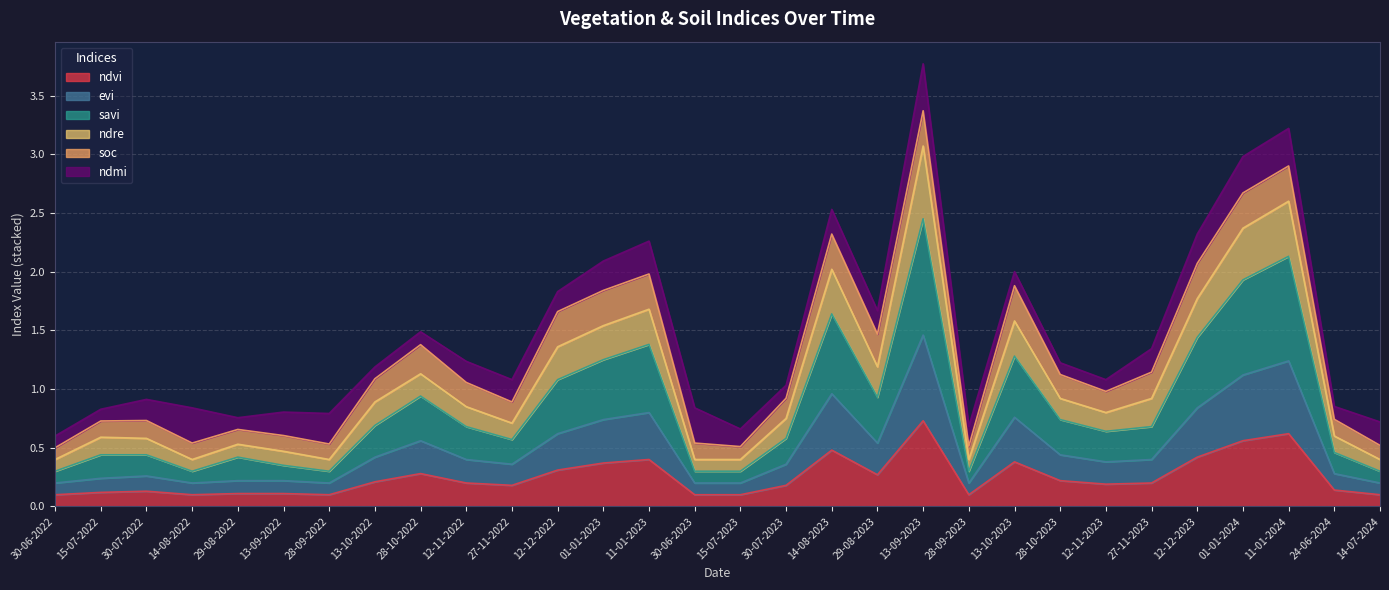

What is the label of the 24th point from the right?

28-09-2022